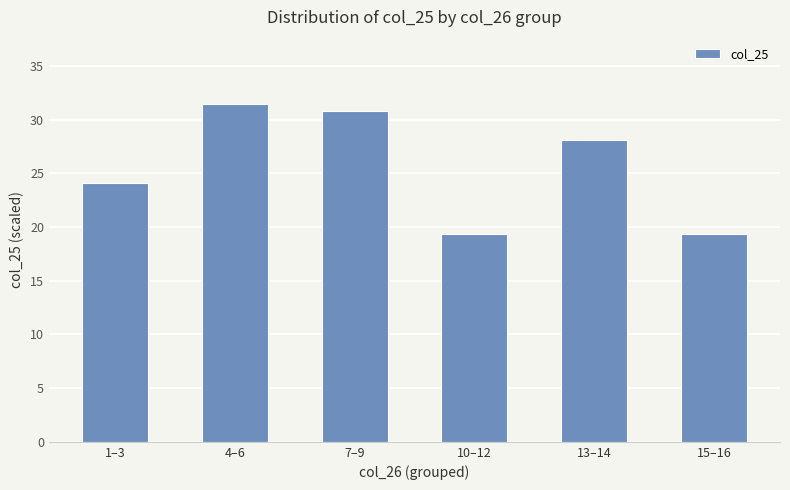

Which has a higher value, 13–14 or 7–9?

7–9